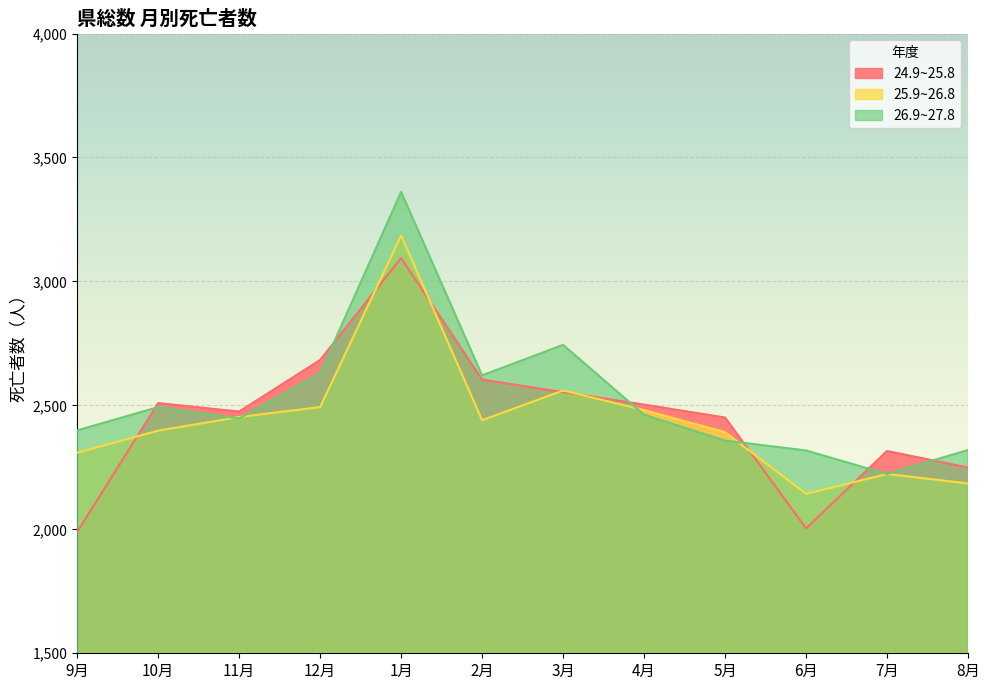

How many distinct data groups are displayed?

3